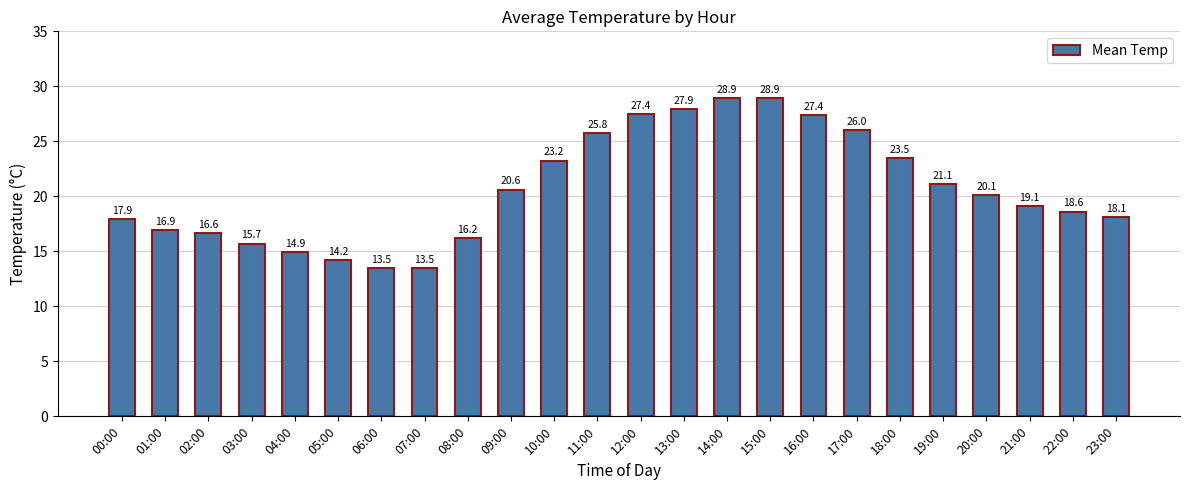

Where does the data first go above 20?

09:00